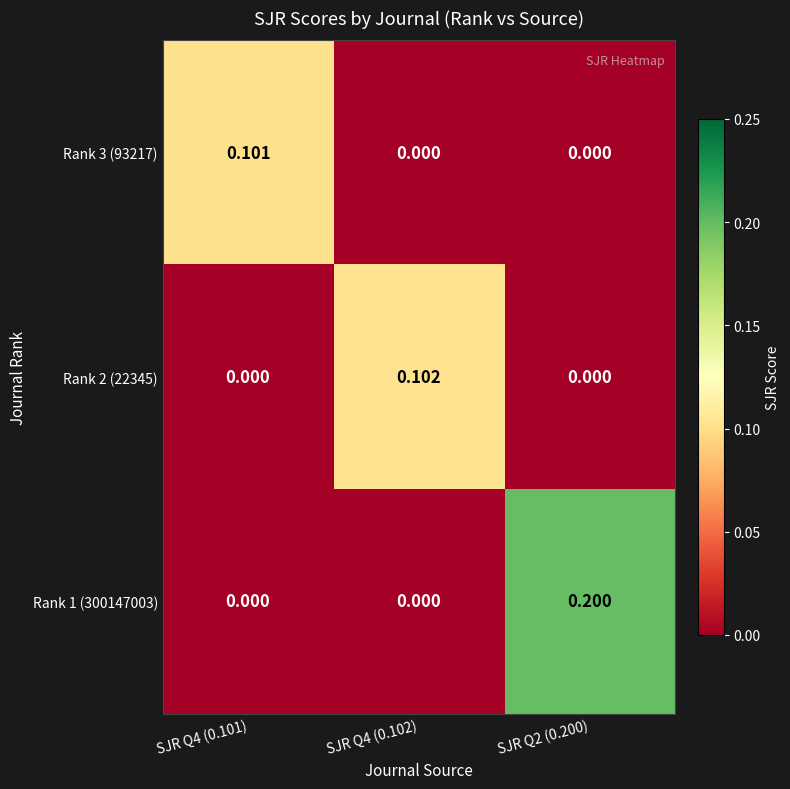

Reading right to left, what are all the values shown in this chart?

Rank 3 (93217): SJR Q2 (0.200)=0.0	SJR Q4 (0.102)=0.0	SJR Q4 (0.101)=0.1
Rank 2 (22345): SJR Q2 (0.200)=0.0	SJR Q4 (0.102)=0.1	SJR Q4 (0.101)=0.0
Rank 1 (300147003): SJR Q2 (0.200)=0.2	SJR Q4 (0.102)=0.0	SJR Q4 (0.101)=0.0